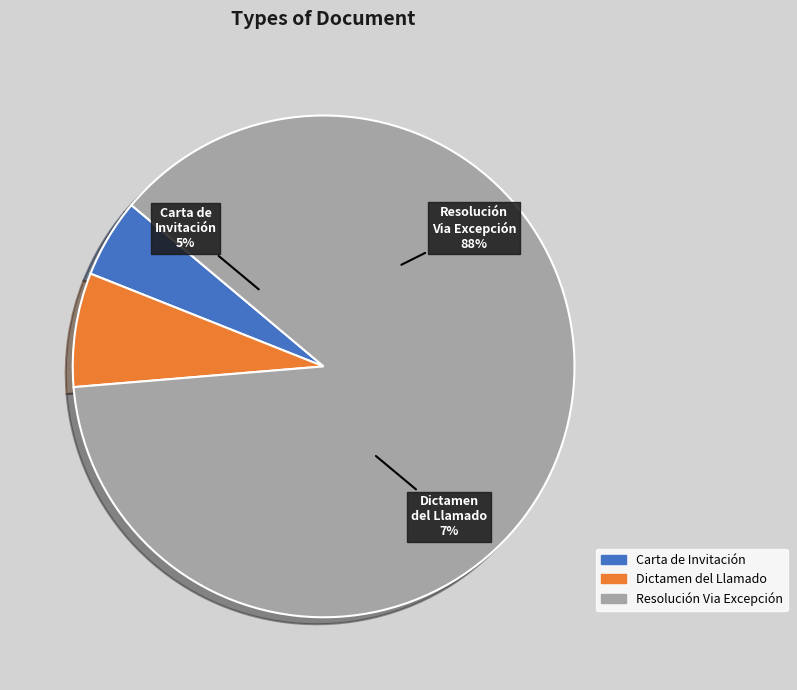

What is the largest slice in the pie chart?

Resolución Via Excepción